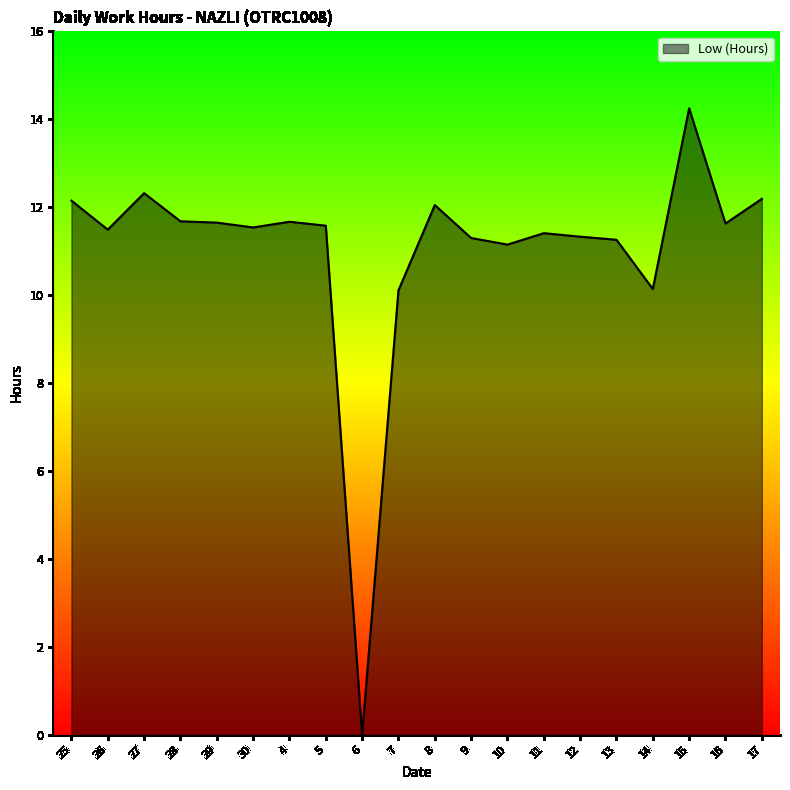

Between 17 and 13, which is larger?

17